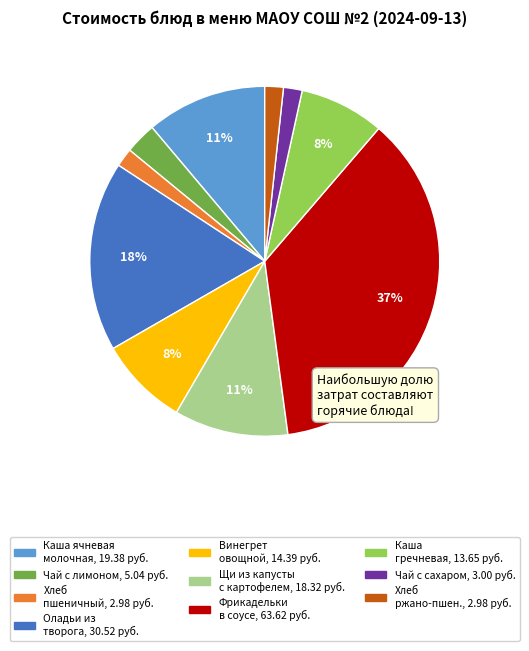

Does any single category account for the majority?

No